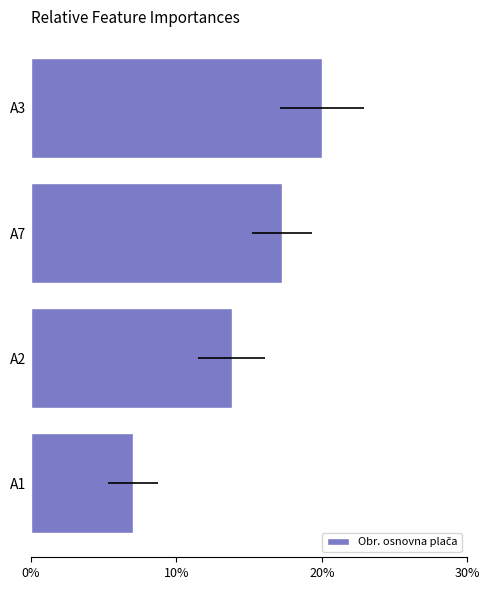

What is the difference between the maximum and minimum values?

13.0